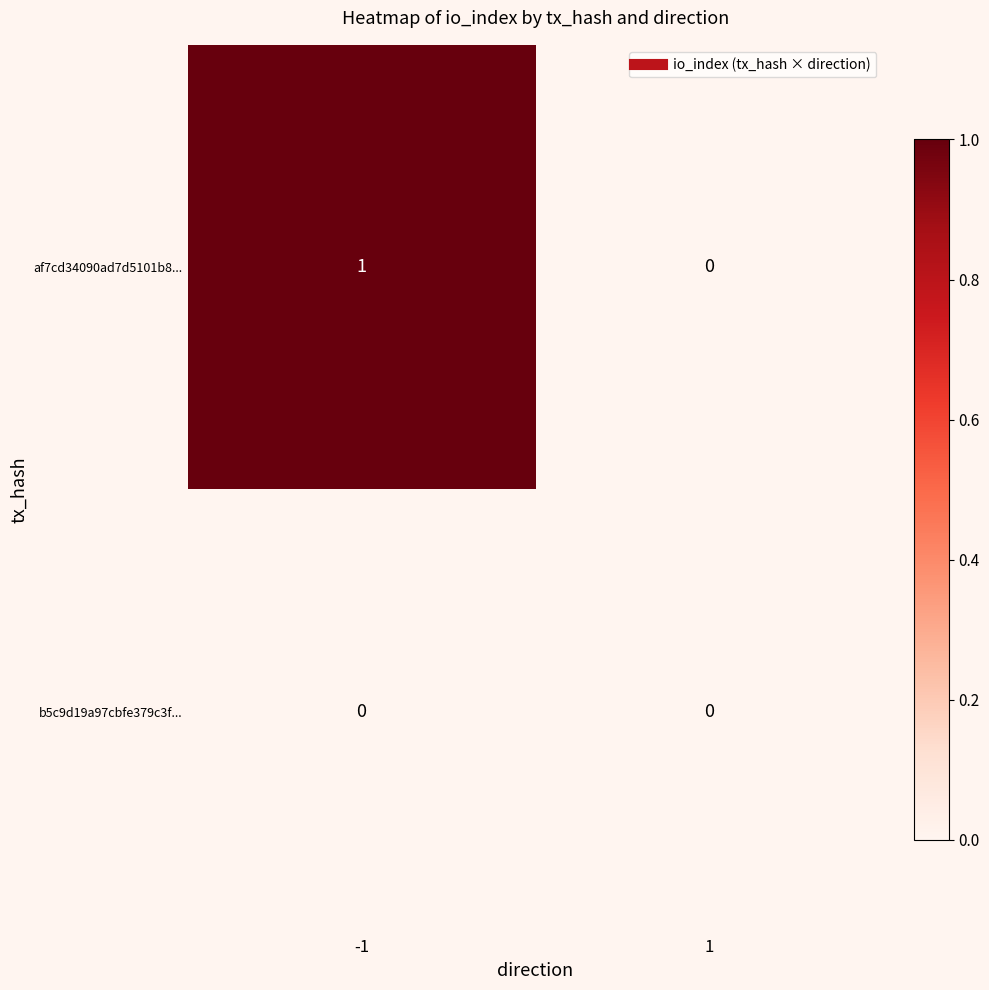

What is the difference between the highest and lowest values at -1?

1